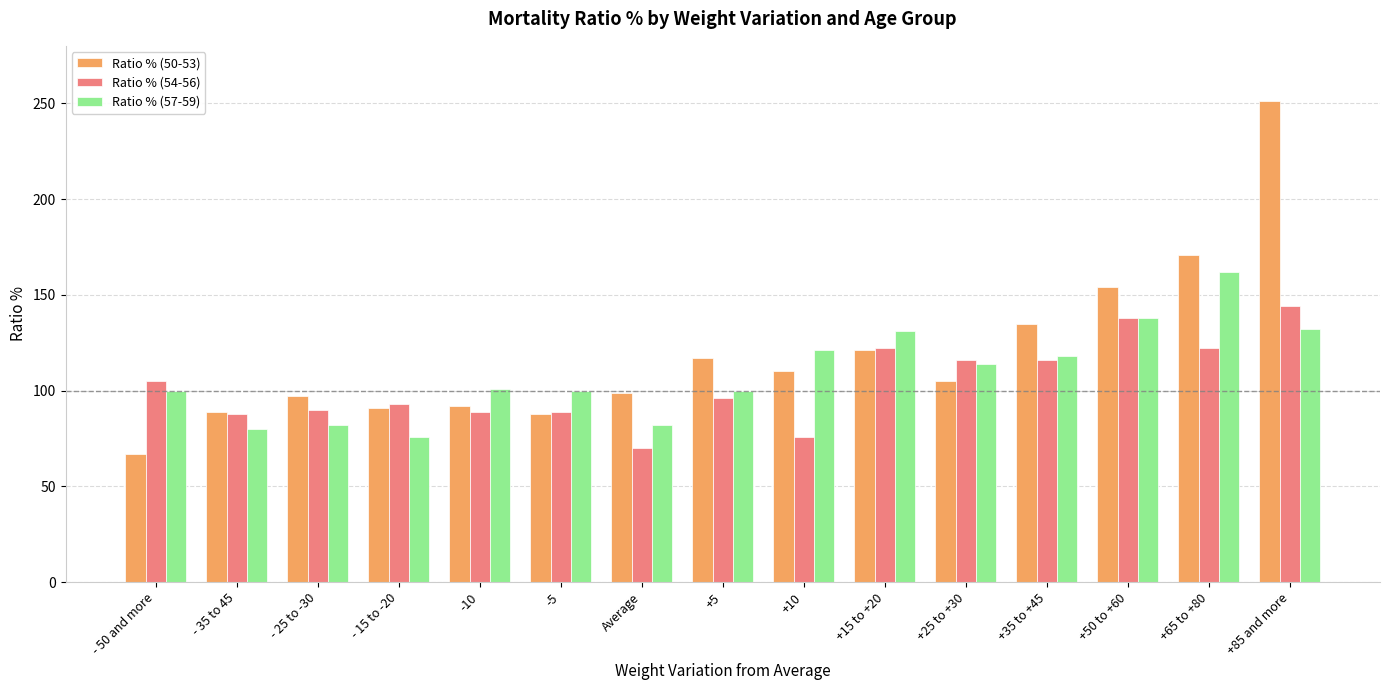

What is the total value across all series at +10?

307